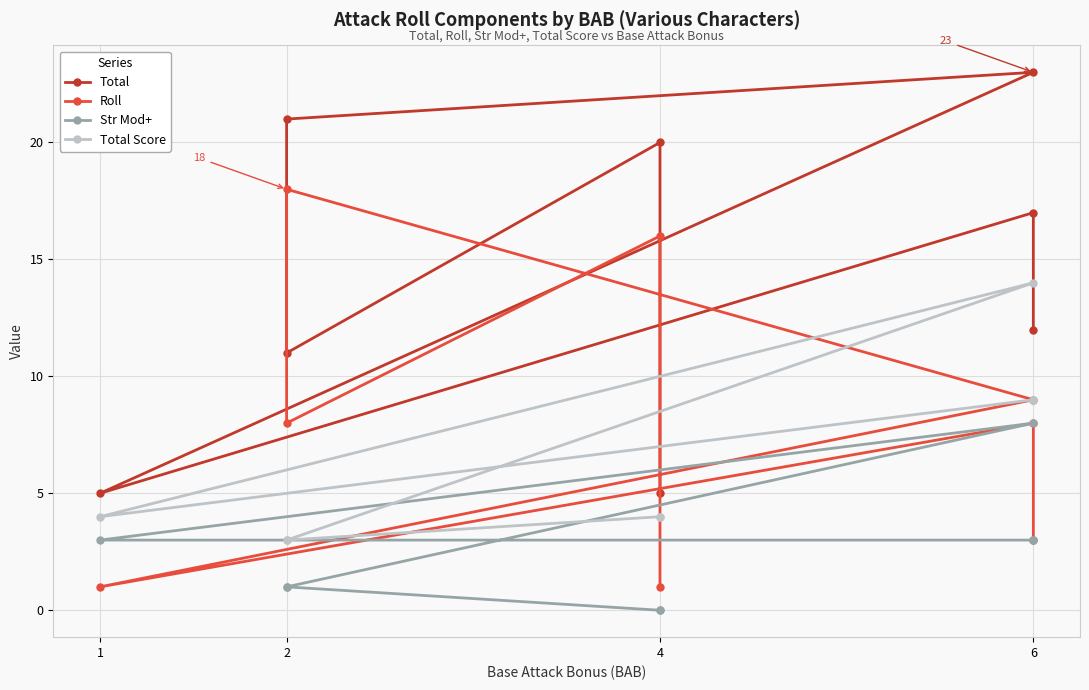

At which category is the sum across all series the highest?

6